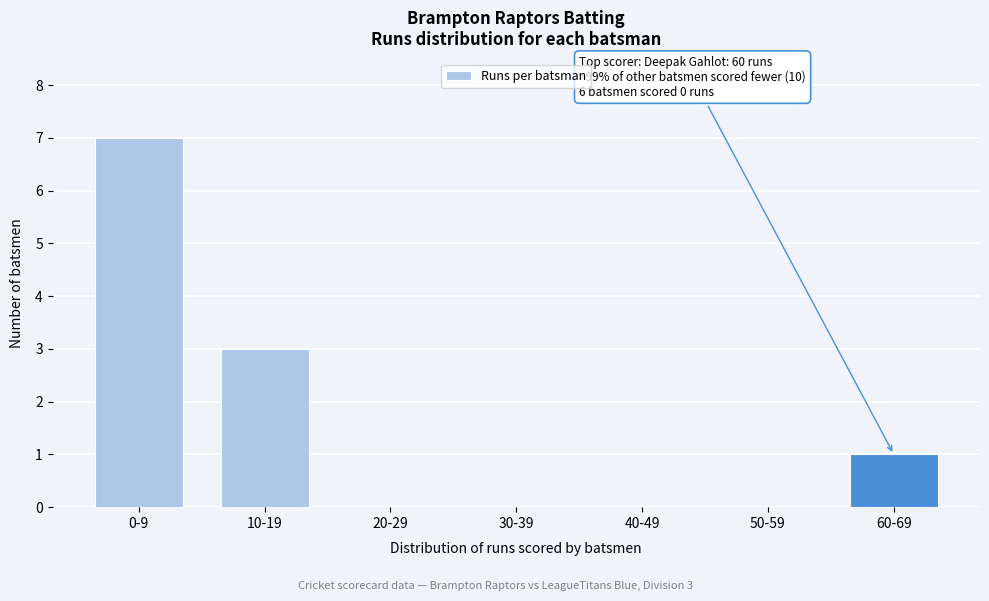

Reading right to left, transcribe all the data shown in this chart.

60-69=1	50-59=0	40-49=0	30-39=0	20-29=0	10-19=3	0-9=7